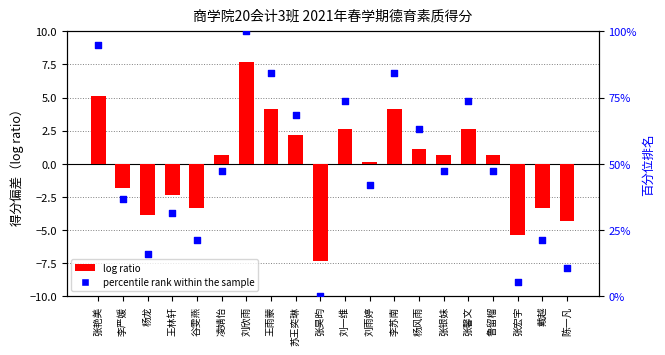

Is the value of log ratio at 谷雯燕 greater than the value of percentile rank within the sample at 李苏南?

No